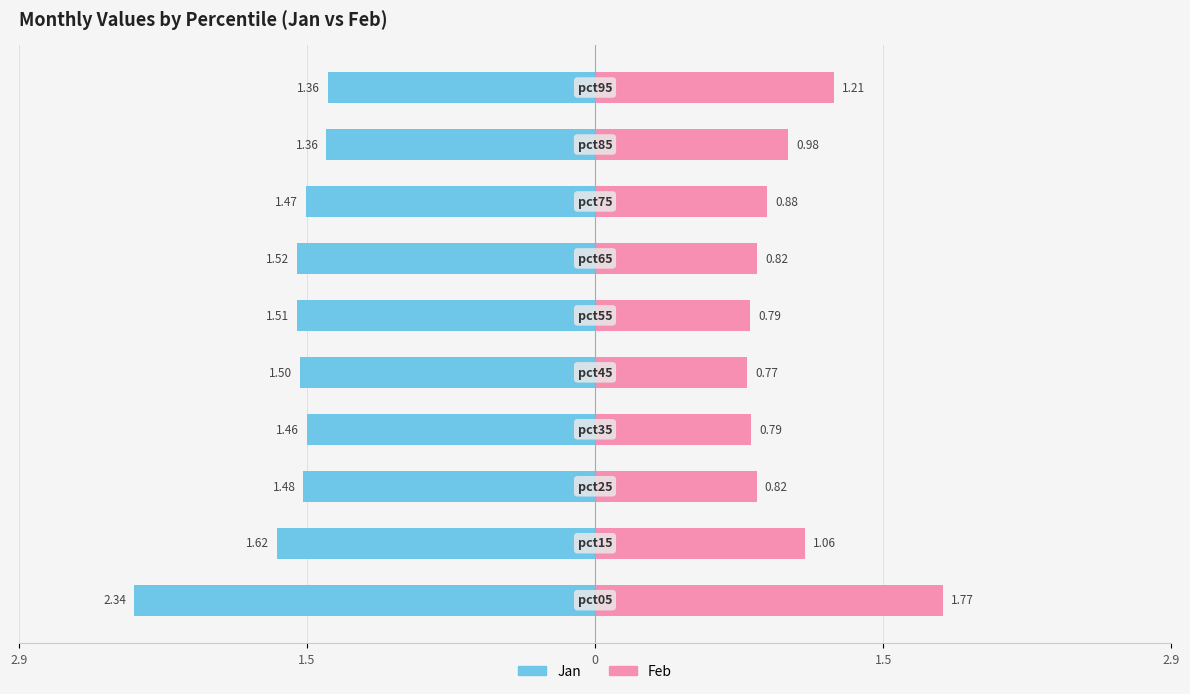

What is the total value across all series at 0?

-0.7